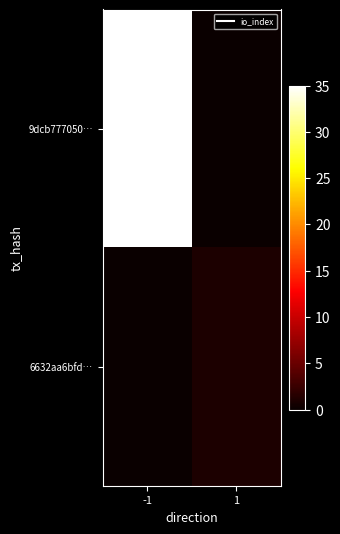

Reading left to right, list all the values displayed in this chart.

9dcb777050…: -1=35	1=0
6632aa6bfd…: -1=0	1=1